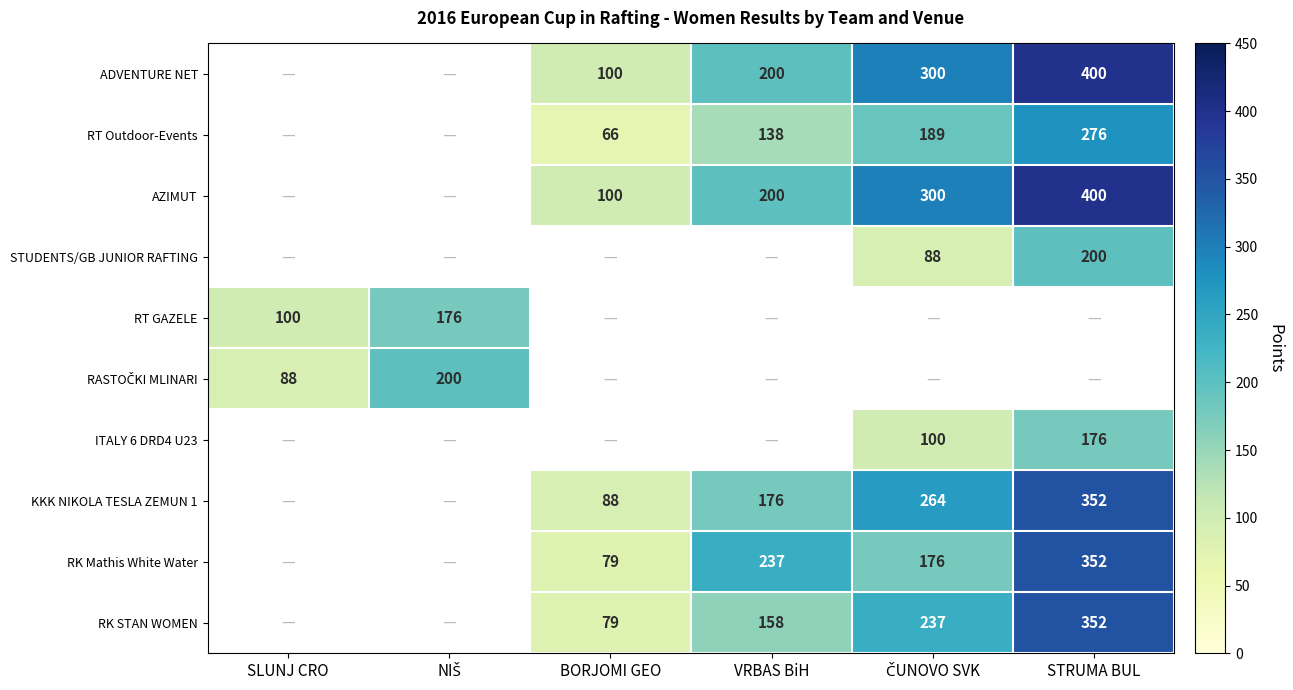

The RK Mathis White Water series shows 129.5 at BORJOMI GEO. True or false?

False